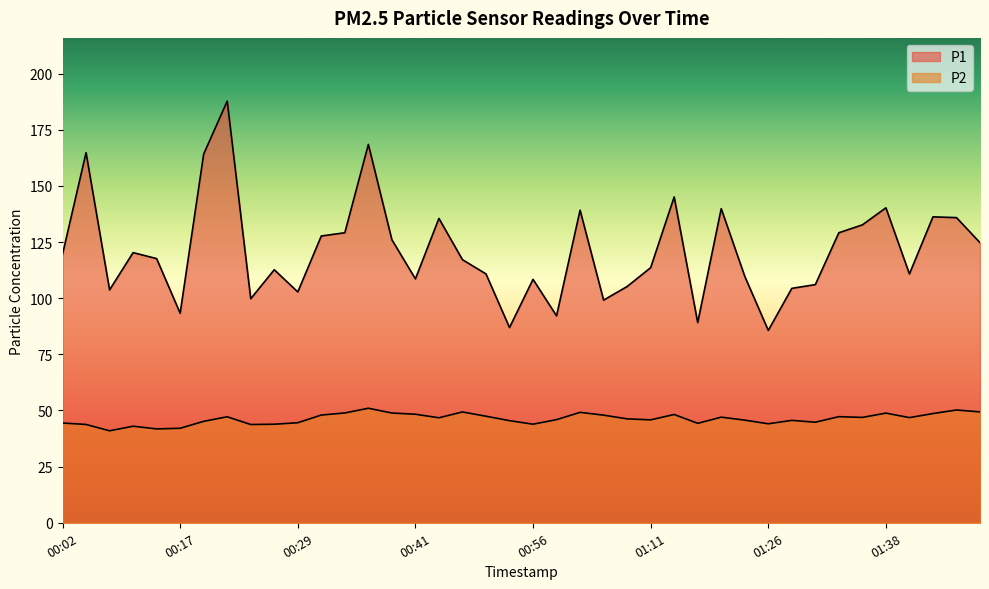

Where does the P2 series first go above 46?

00:21